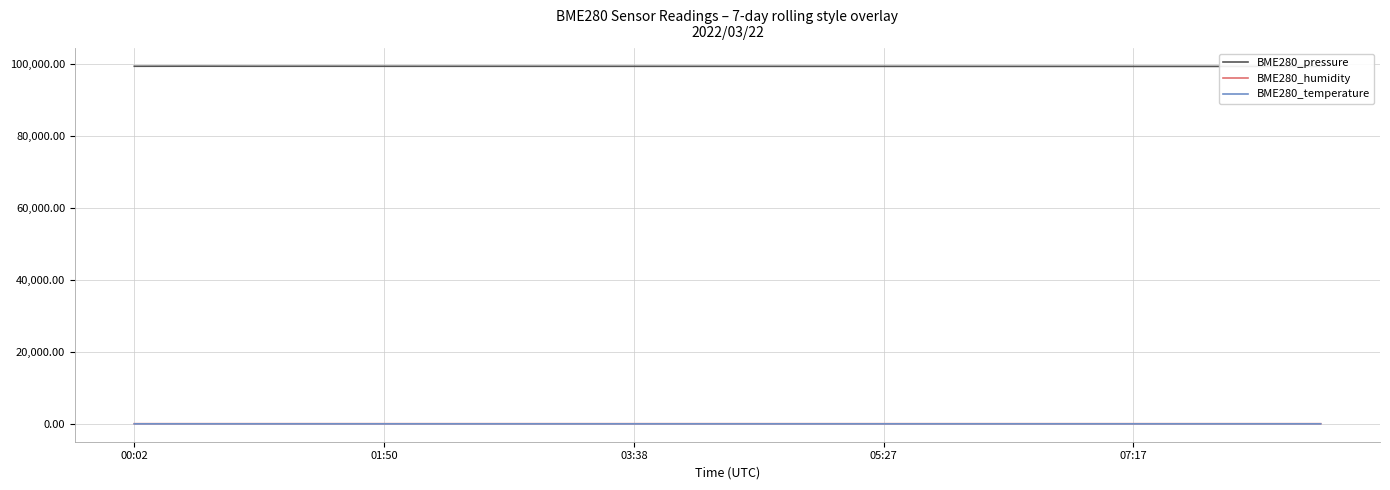

True or false: BME280_humidity and BME280_pressure intersect in this chart.

False